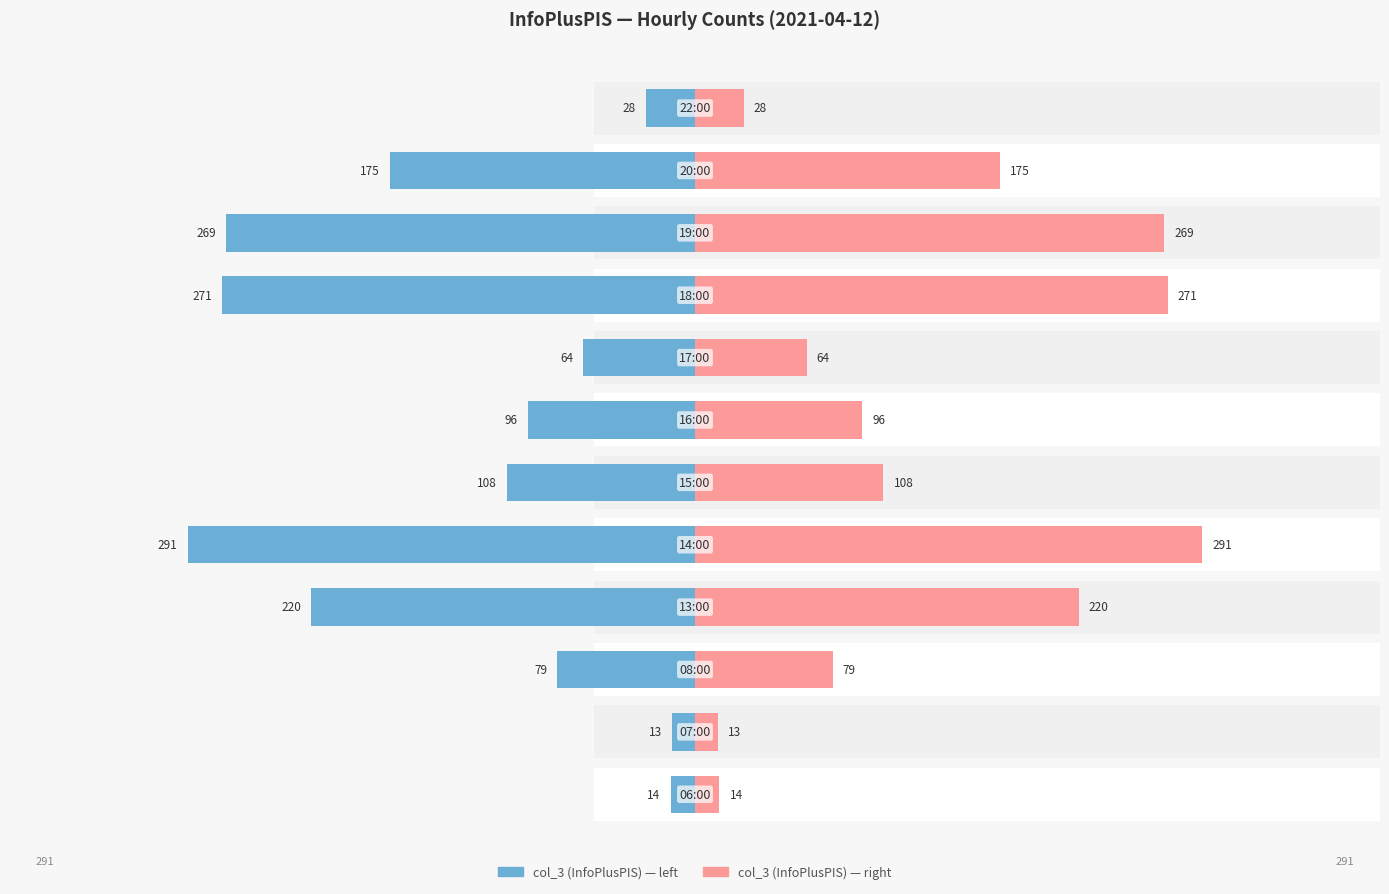

The value of col_3 (left) at 1 is -13. True or false?

True